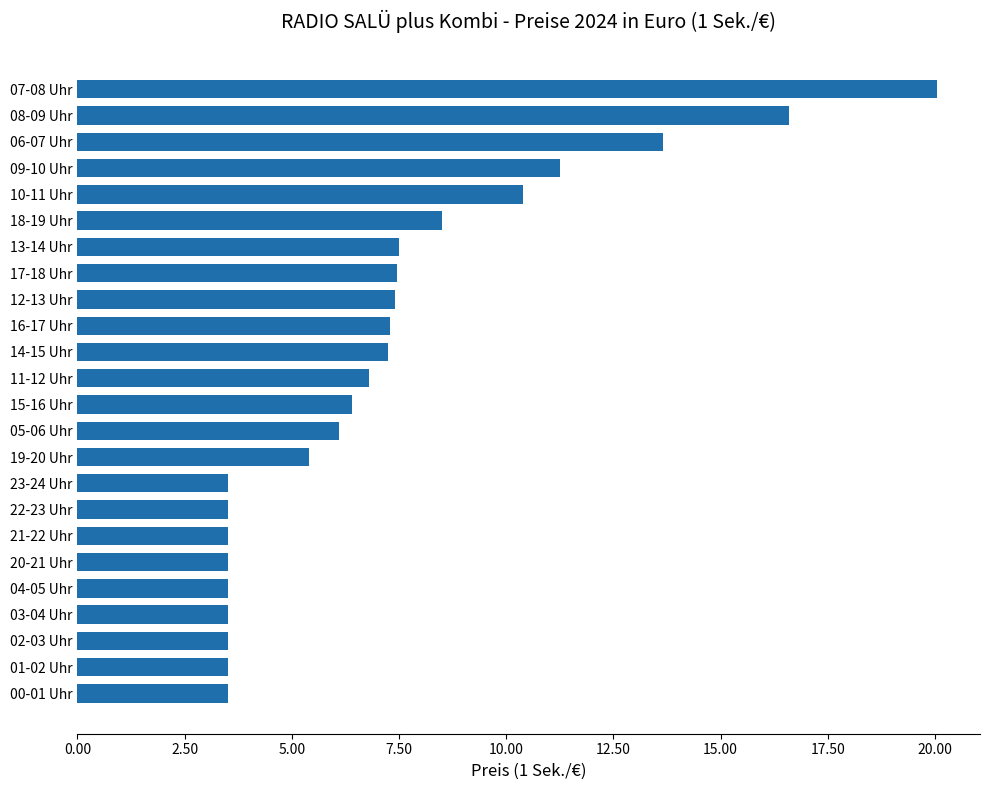

How many data points does each series have?

24